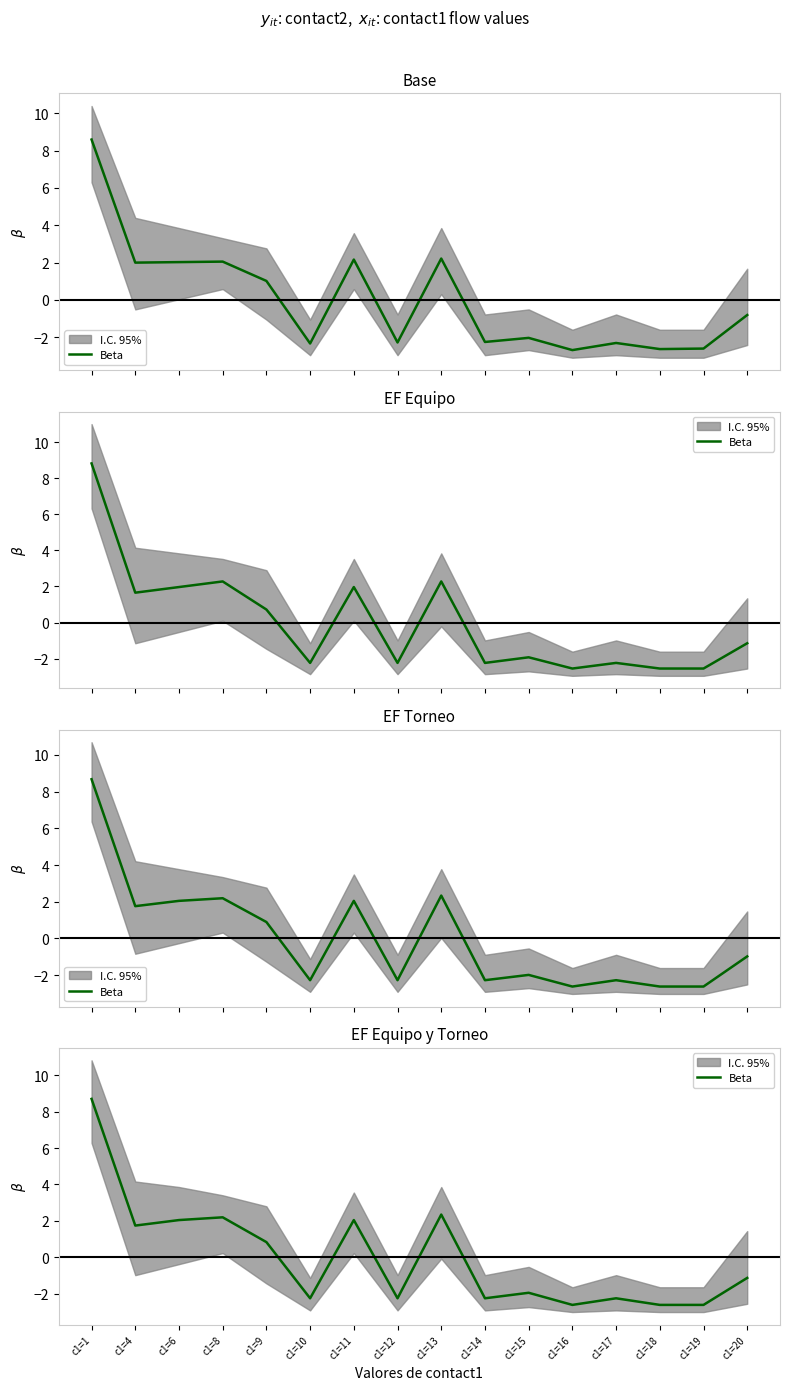

Reading left to right, extract all data points from this chart.

8.7	1.7	2.0	2.2	0.8	-2.3	2.0	-2.3	2.3	-2.3	-1.9	-2.6	-2.3	-2.6	-2.6	-1.1